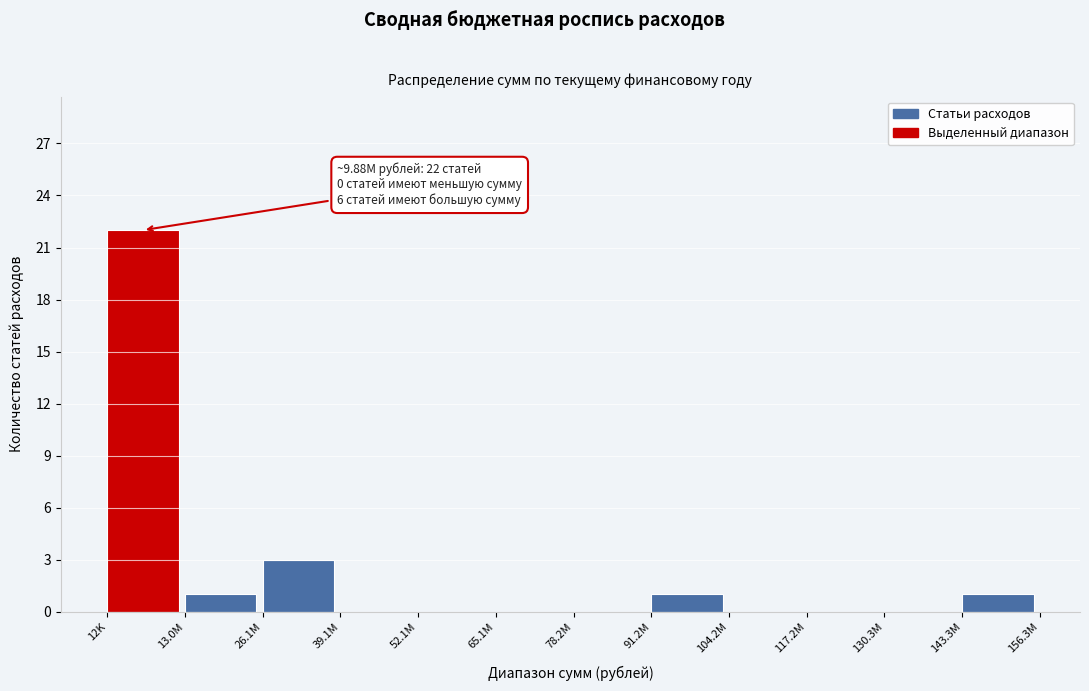

Reading left to right, extract all data points from this chart.

12K=22	13.0M=1	26.1M=3	39.1M=0	52.1M=0	65.1M=0	78.2M=0	91.2M=1	104.2M=0	117.2M=0	130.3M=0	143.3M=1